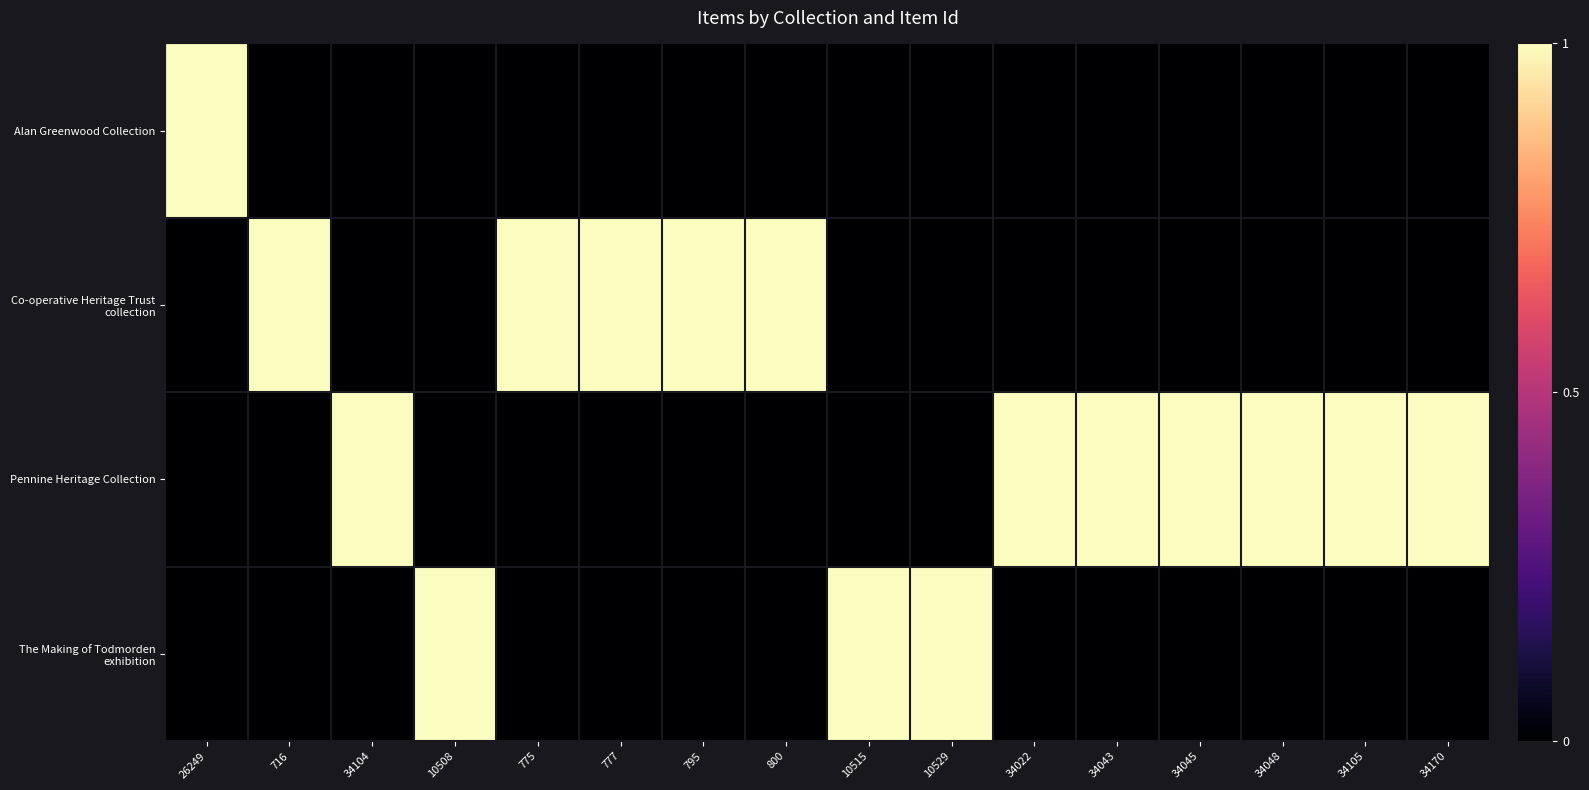

List the series in order of their overall mean, highest first.

Pennine Heritage Collection, Co-operative Heritage Trust collection, The Making of Todmorden exhibition, Alan Greenwood Collection